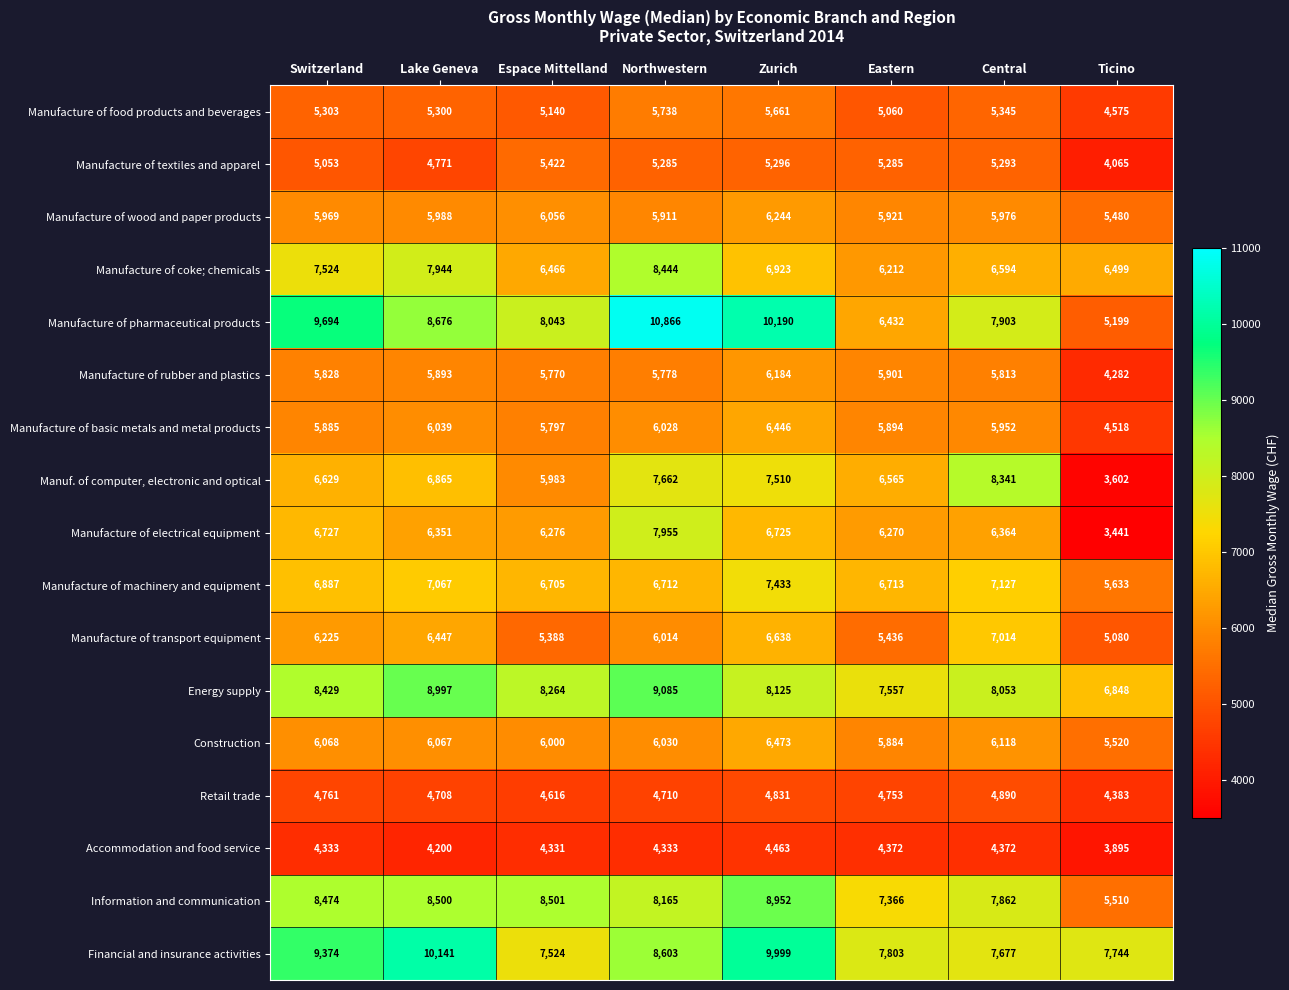

At Lake Geneva, list the series in order from largest to smallest.

Financial and insurance activities, Energy supply, Manufacture of pharmaceutical products, Information and communication, Manufacture of coke; chemicals, Manufacture of machinery and equipment, Manuf. of computer, electronic and optical, Manufacture of transport equipment, Manufacture of electrical equipment, Construction, Manufacture of basic metals and metal products, Manufacture of wood and paper products, Manufacture of rubber and plastics, Manufacture of food products and beverages, Manufacture of textiles and apparel, Retail trade, Accommodation and food service